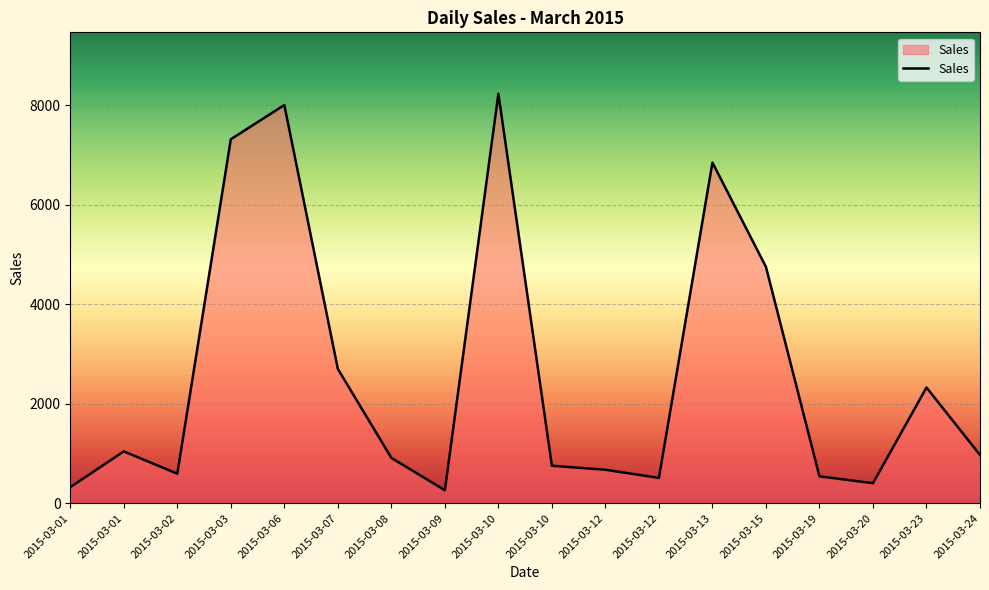

Does the chart have visible grid lines?

Yes